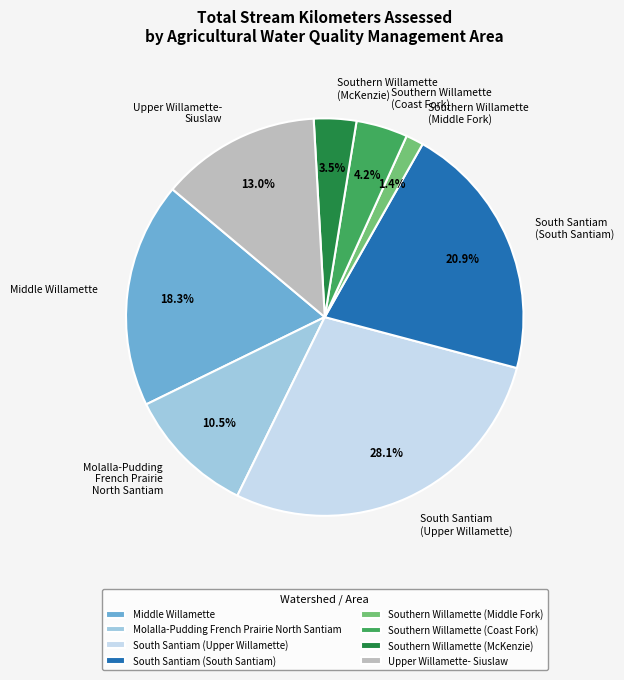

What is the ratio of the value at South Santiam (Upper Willamette) to the value at Upper Willamette- Siuslaw?

2.2